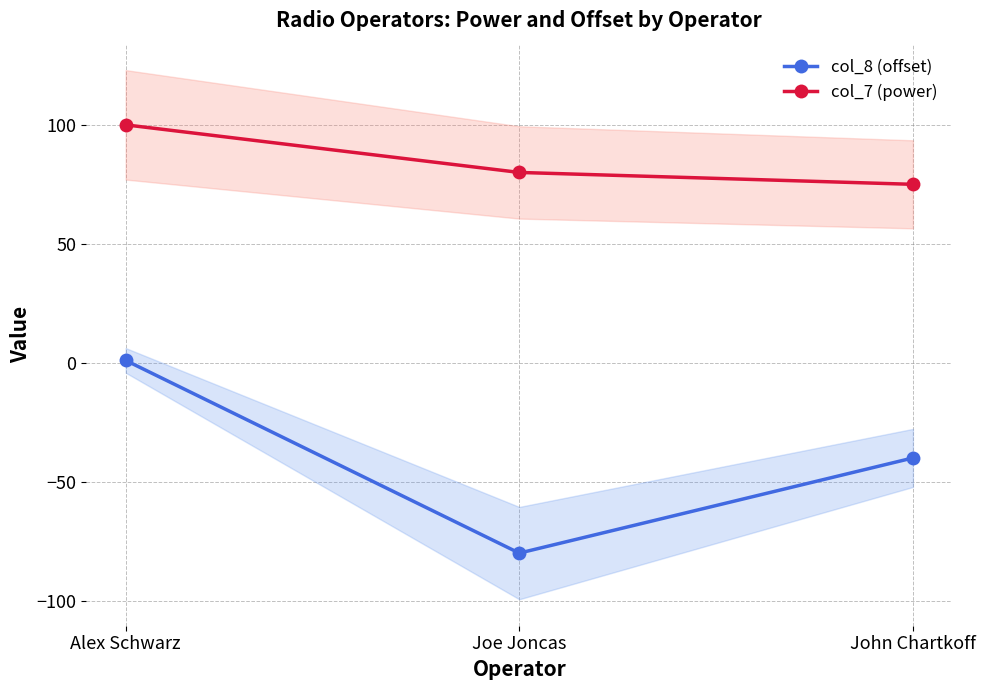

What value does the col_7 (power) series have at Alex Schwarz, to the nearest 10?

100